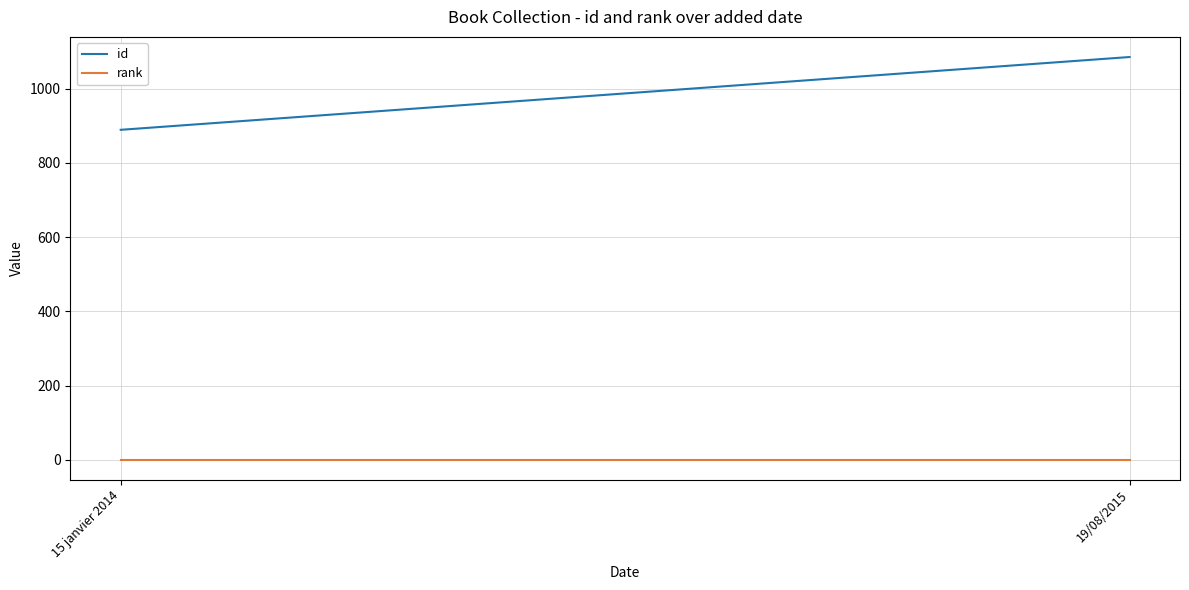

Reading left to right, extract all data points from this chart.

id: 889	1085
rank: 1	1